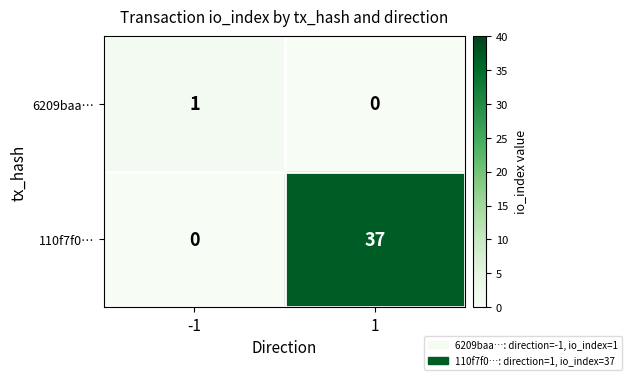

What is the maximum value for 110f7f0…?

37